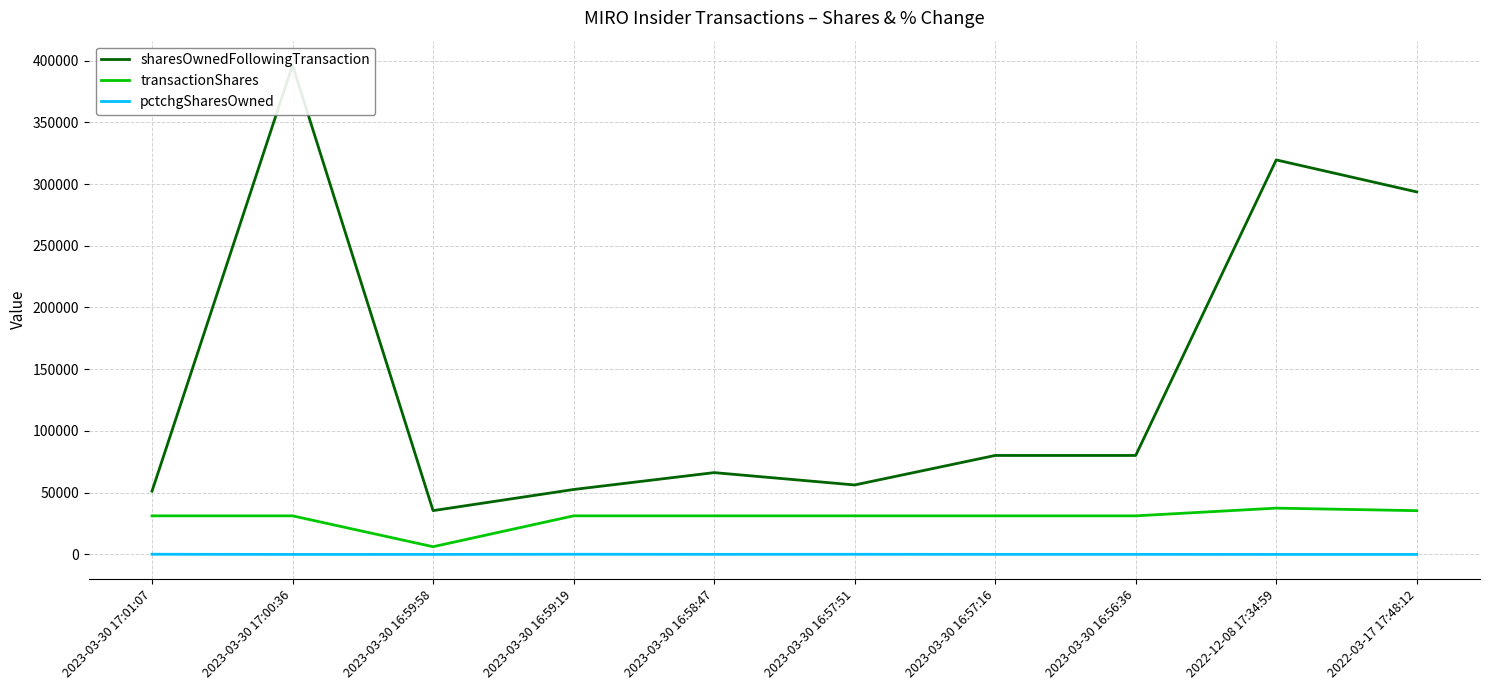

The pctchgSharesOwned series shows 180 at 2023-03-30 16:57:51. True or false?

False